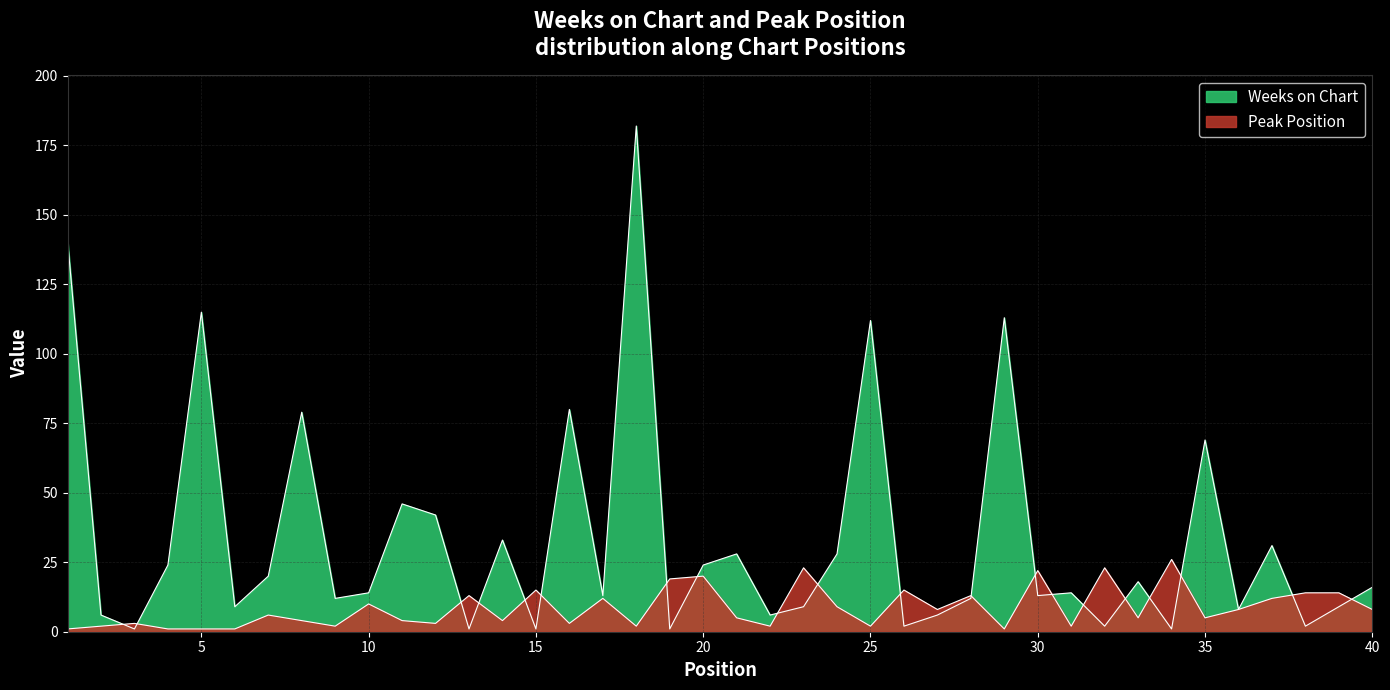

Between 4 and 1, which is larger?

1